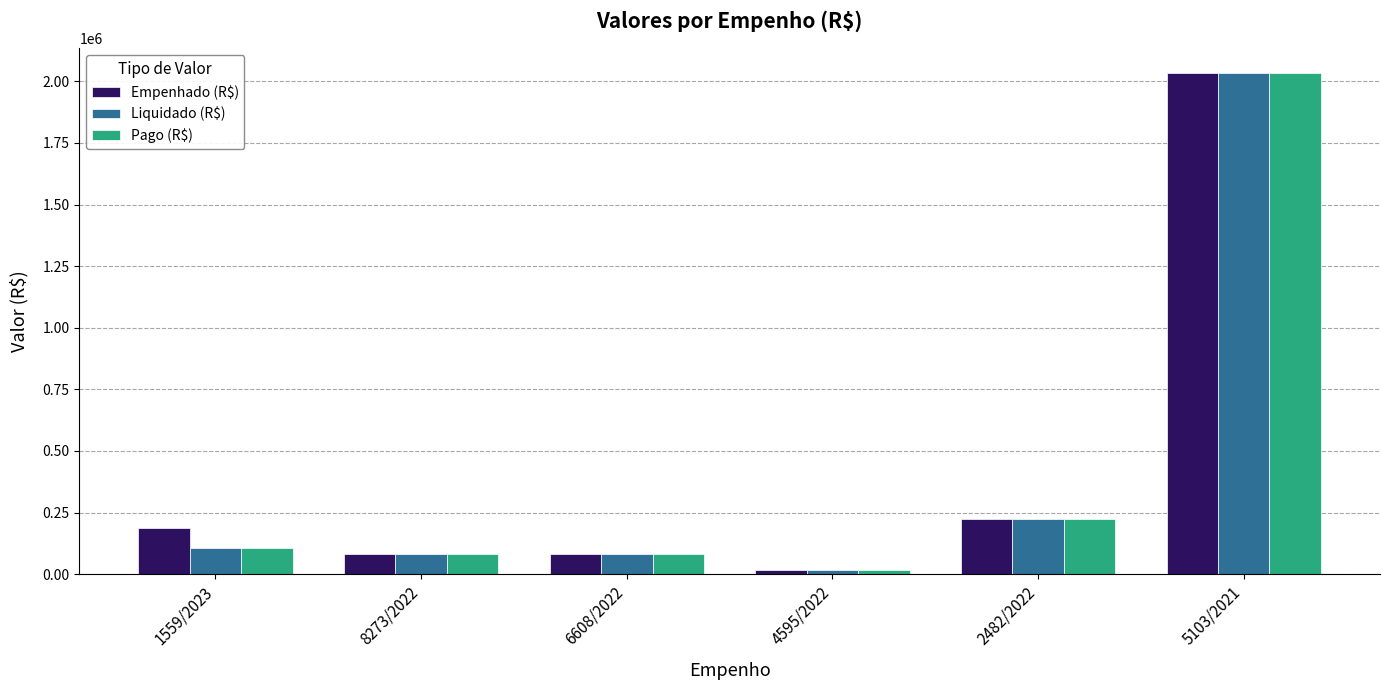

Where is Liquidado (R$) nearest to the value 1025394?

2482/2022